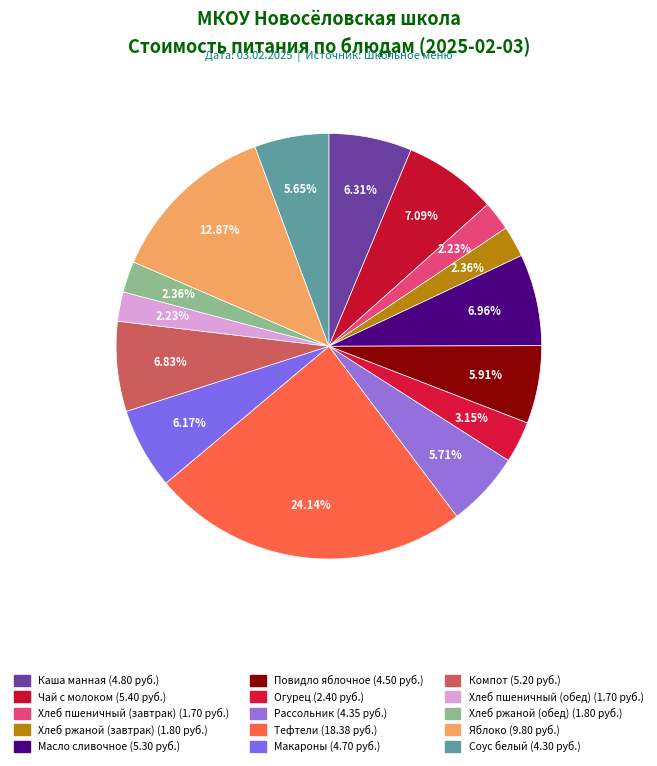

How many slices are in this pie chart?

15